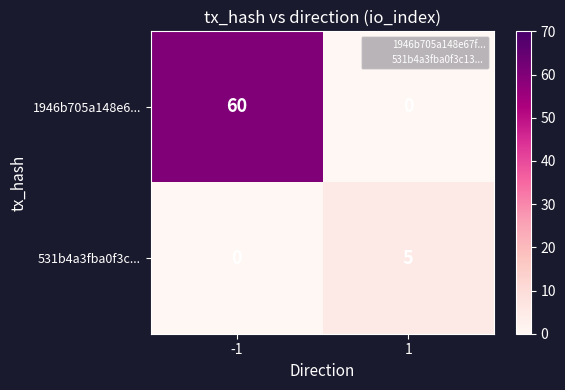

Rank the series by their maximum value, from lowest to highest.

531b4a3fba0f3c..., 1946b705a148e6...